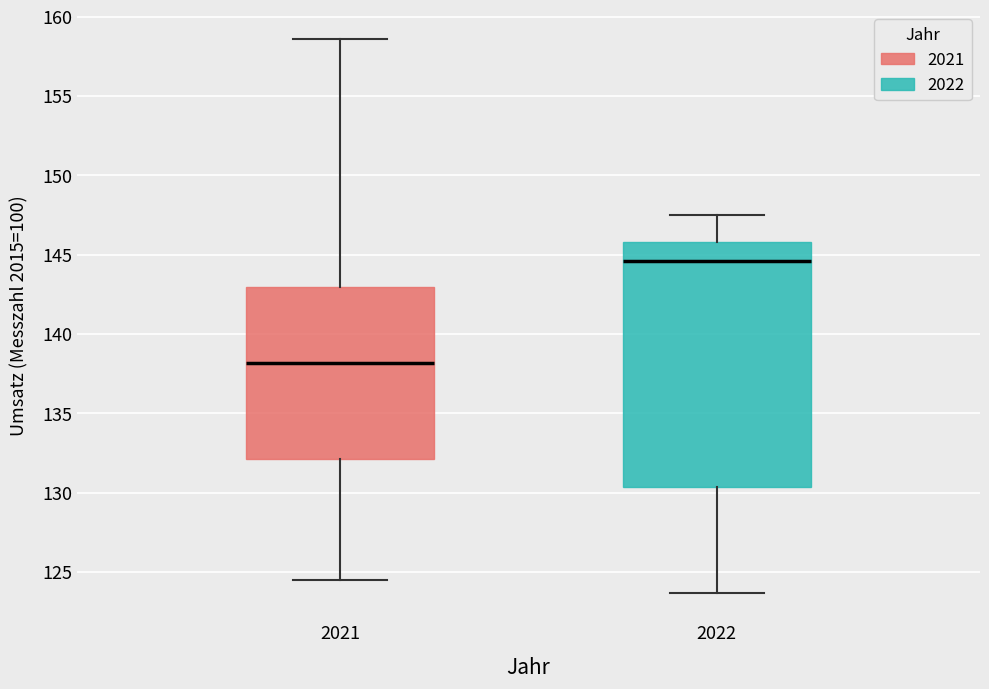

Reading left to right, transcribe this box plot: for each box, give where its median line is, the range the box spans, and where its two whiskers end, as read against the y-axis. The values are not printed on the chart, so give them approximately, as read against the axis.

2021: median 138.0, box 132.0 to 143.0, whiskers 124.5 to 158.5
2022: median 144.5, box 130.5 to 146.0, whiskers 123.5 to 147.5